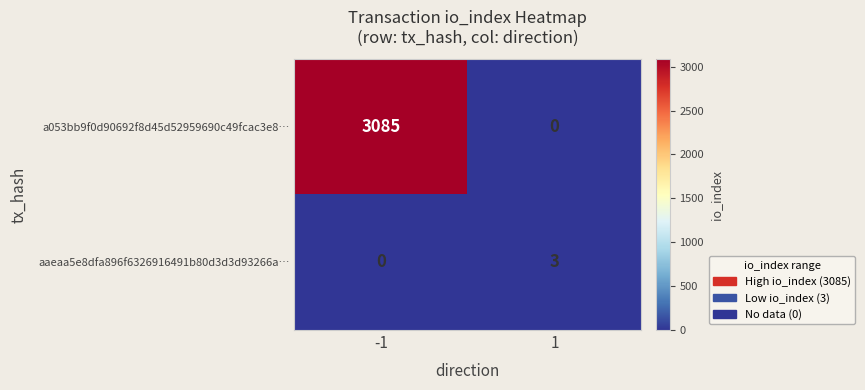

Rank the categories by aaeaa5e8dfa896f6326916491b80d3d3d93266a… value from highest to lowest.

1, -1